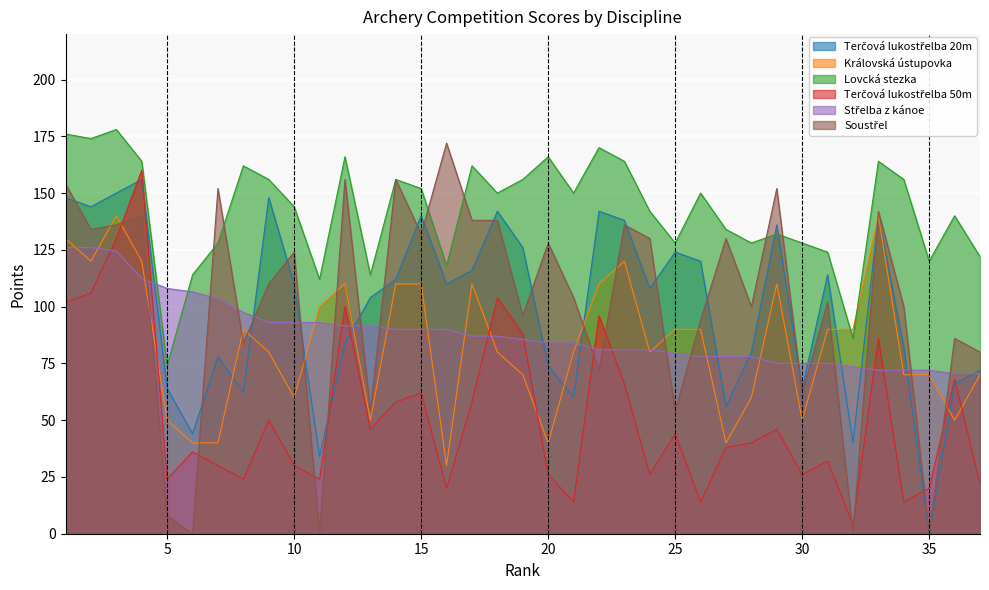

After their last crossing, which series has the higher values: Terčová lukostřelba 50m or Terčová lukostřelba 20m?

Terčová lukostřelba 20m